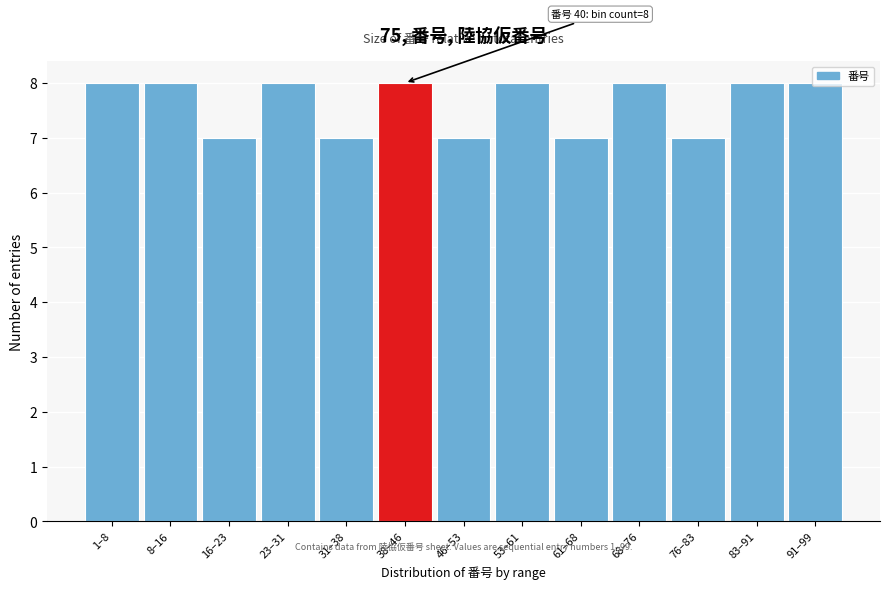

What is the minimum value shown in the chart?

7